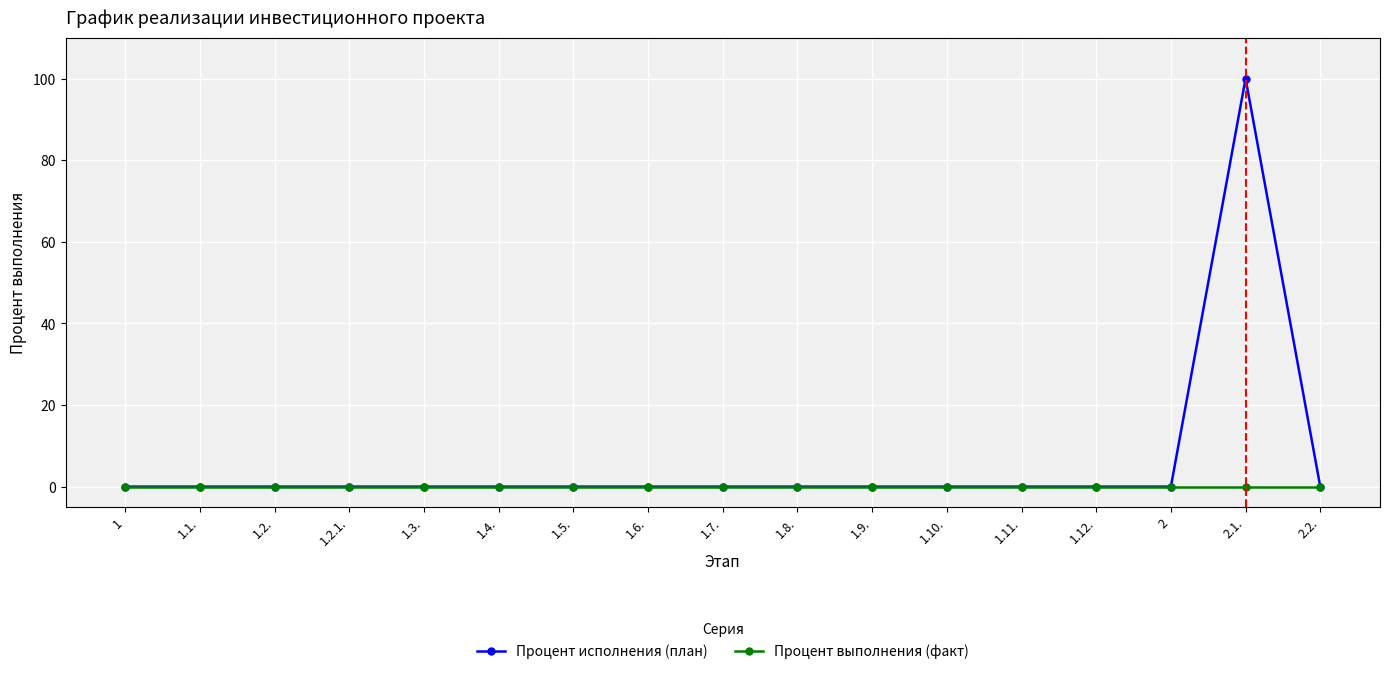

At which category is the sum across all series the highest?

2.1.